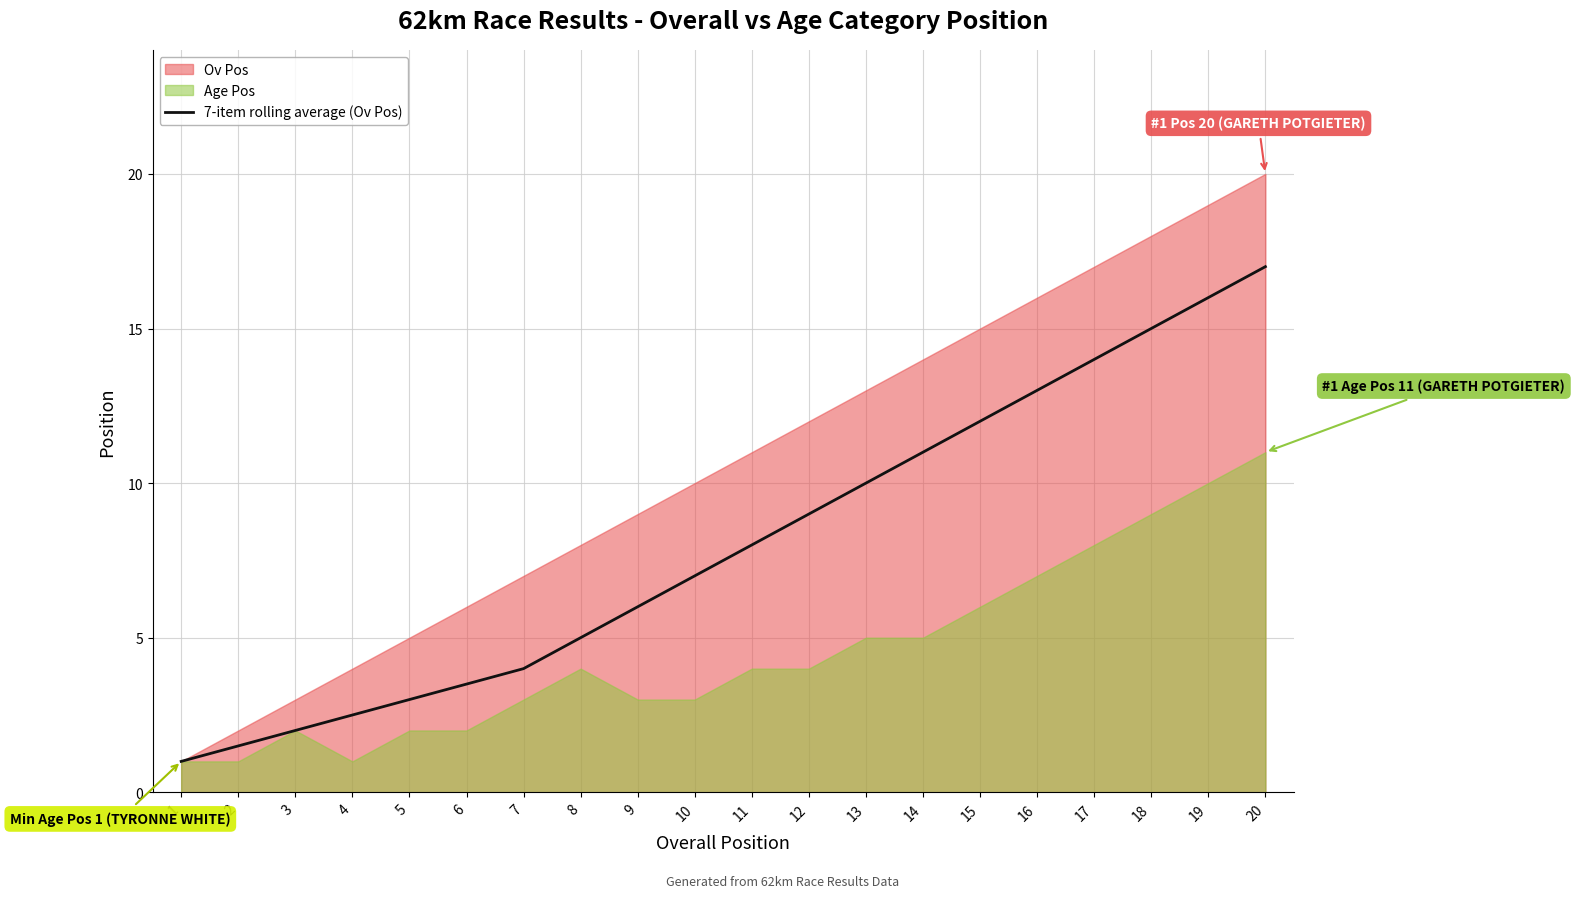

Reading right to left, extract all data points from this chart.

17.0	16.0	15.0	14.0	13.0	12.0	11.0	10.0	9.0	8.0	7.0	6.0	5.0	4.0	3.5	3.0	2.5	2.0	1.5	1.0